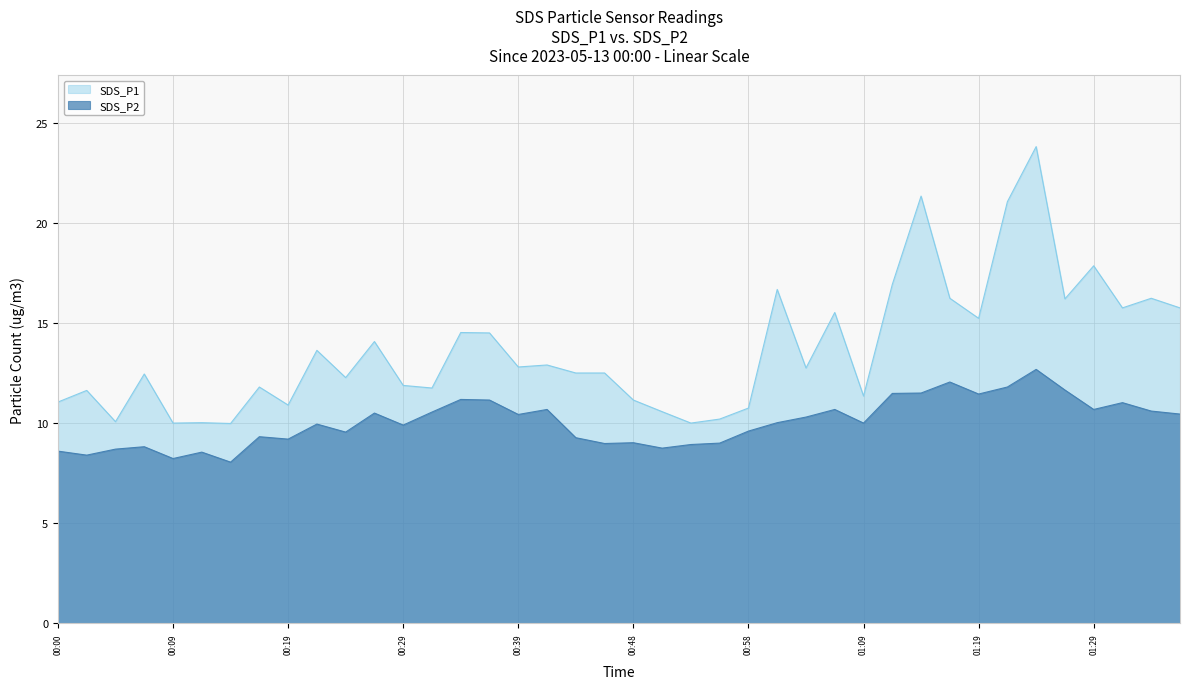

Reading left to right, extract all data points from this chart.

SDS_P1: 00:00=11.1	00:02=11.6	00:05=10.1	00:07=12.4	00:09=10.0	00:12=10.0	00:14=10.0	00:17=11.8	00:19=10.9	00:22=13.6	00:24=12.3	00:26=14.1	00:29=11.9	00:31=11.8	00:34=14.5	00:36=14.5	00:39=12.8	00:41=12.9	00:43=12.5	00:46=12.5	00:48=11.2	00:51=10.6	00:53=10.0	00:56=10.2	00:58=10.8	01:01=16.7	01:04=12.8	01:06=15.5	01:09=11.3	01:12=16.9	01:14=21.3	01:17=16.2	01:19=15.2	01:22=21.1	01:24=23.8	01:27=16.2	01:29=17.9	01:32=15.8	01:34=16.2	01:36=15.8
SDS_P2: 00:00=8.6	00:02=8.4	00:05=8.7	00:07=8.8	00:09=8.2	00:12=8.6	00:14=8.1	00:17=9.3	00:19=9.2	00:22=9.9	00:24=9.6	00:26=10.5	00:29=9.9	00:31=10.6	00:34=11.2	00:36=11.2	00:39=10.4	00:41=10.7	00:43=9.3	00:46=9.0	00:48=9.0	00:51=8.8	00:53=8.9	00:56=9.0	00:58=9.6	01:01=10.0	01:04=10.3	01:06=10.7	01:09=10.0	01:12=11.5	01:14=11.5	01:17=12.1	01:19=11.4	01:22=11.8	01:24=12.7	01:27=11.7	01:29=10.7	01:32=11.0	01:34=10.6	01:36=10.4